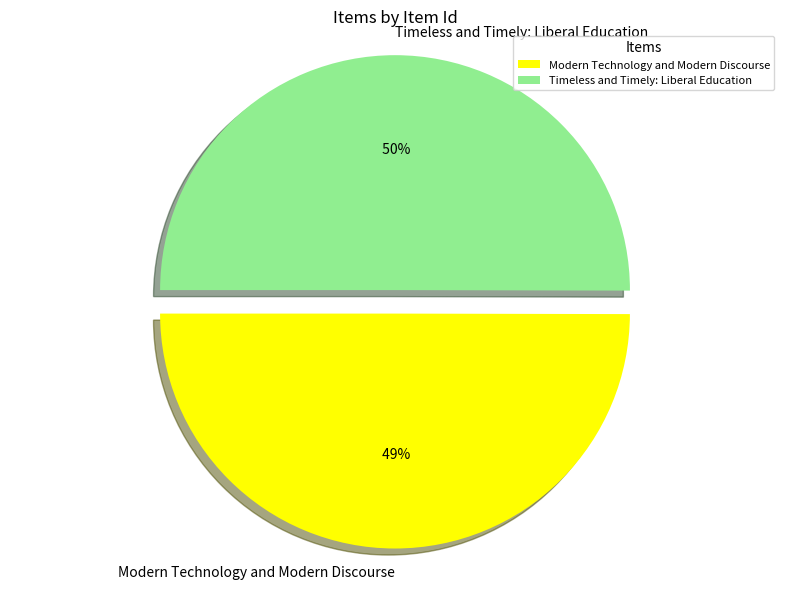

True or false: Modern Technology and Modern Discourse accounts for 61% of the total.

False